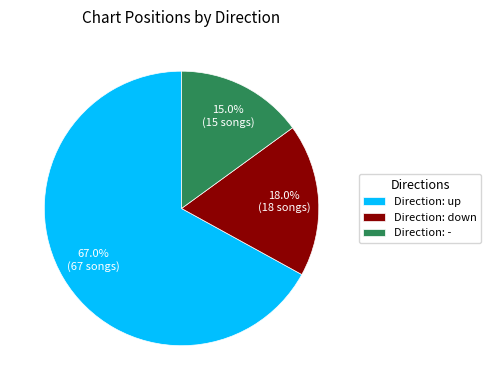

What is the majority slice?

Direction: up